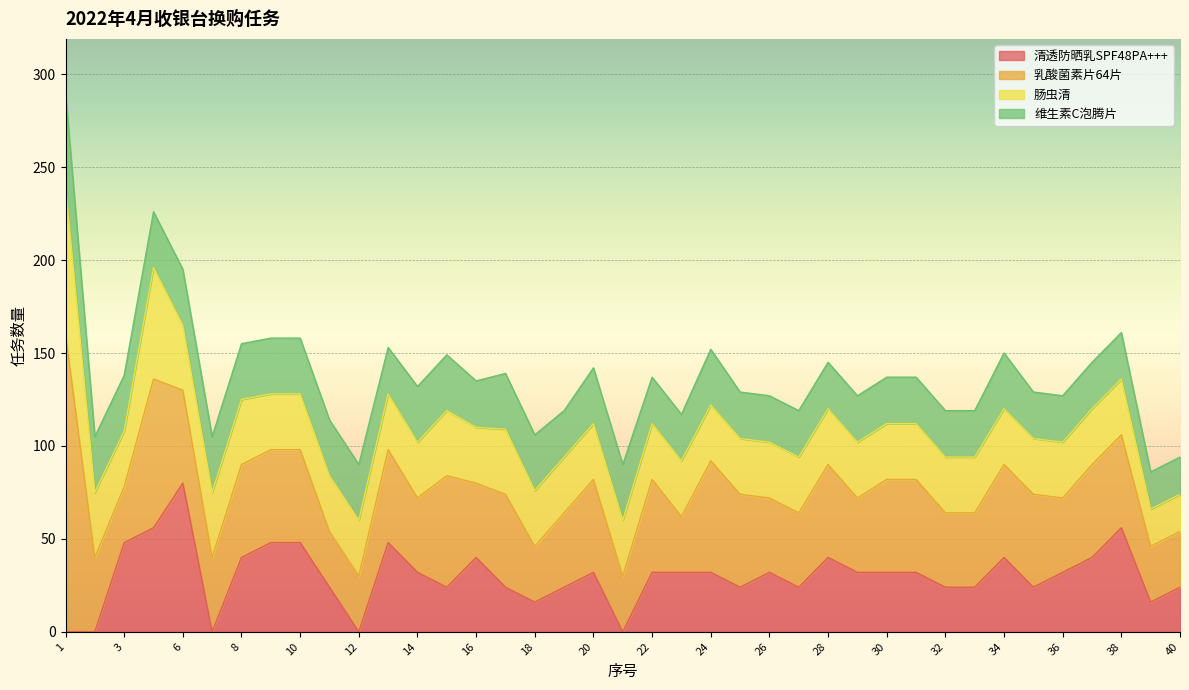

At which category is the sum across all series the highest?

1